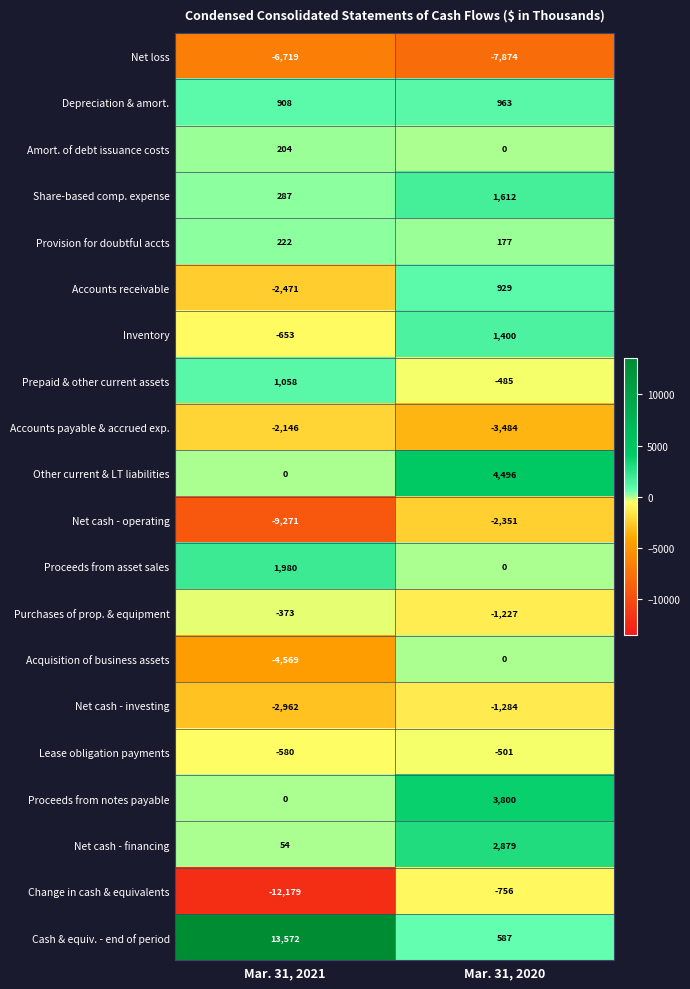

What is the difference between the highest and lowest values at Mar. 31, 2021?

25751